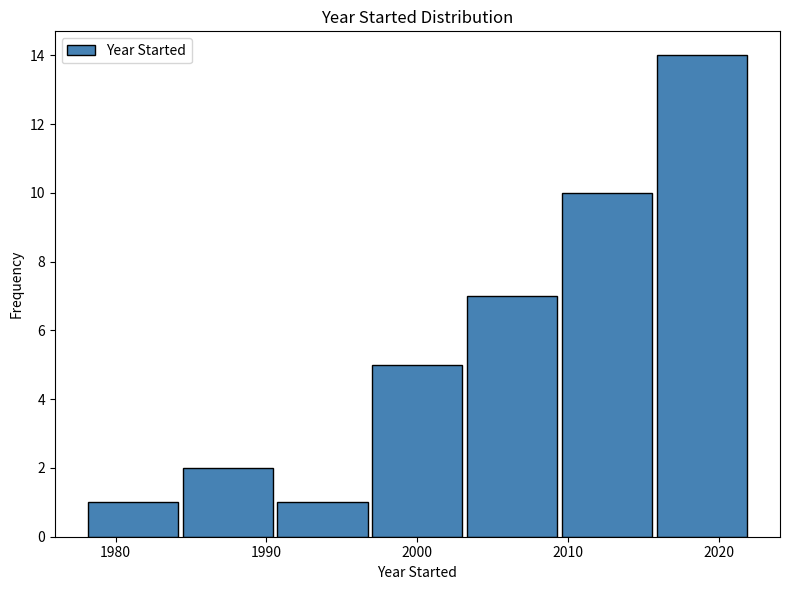

Which range on the x-axis has the tallest bar?

2016 to 2022